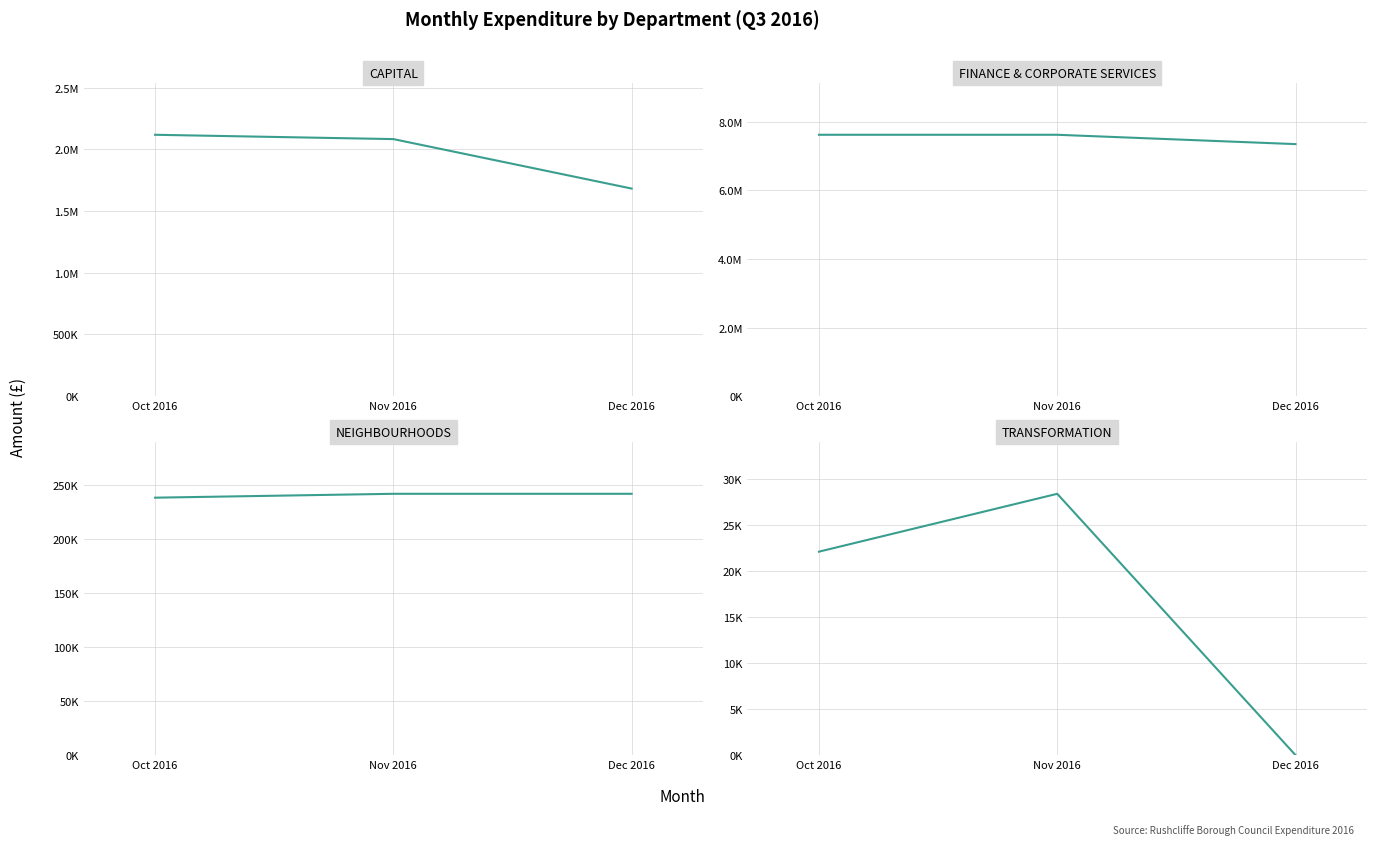

Which category has the highest value in the NEIGHBOURHOODS series?

Nov 2016